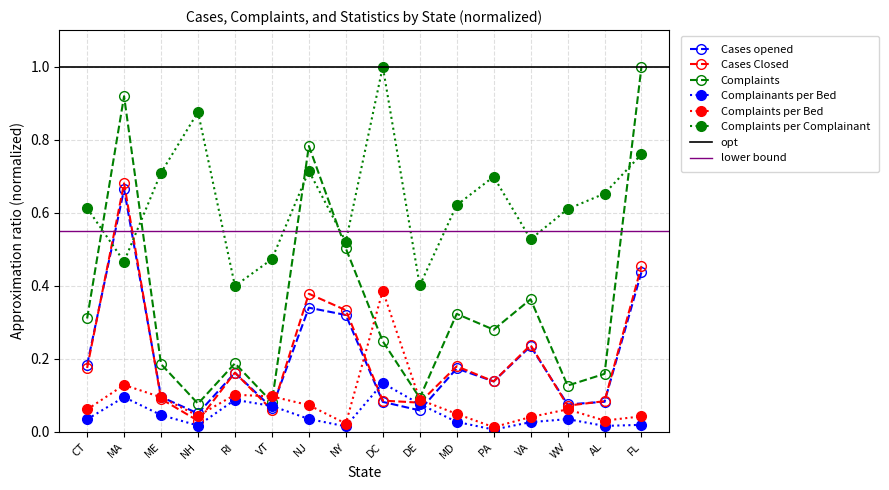

What is the value of the Complaints point at the 3rd from the left?

0.2